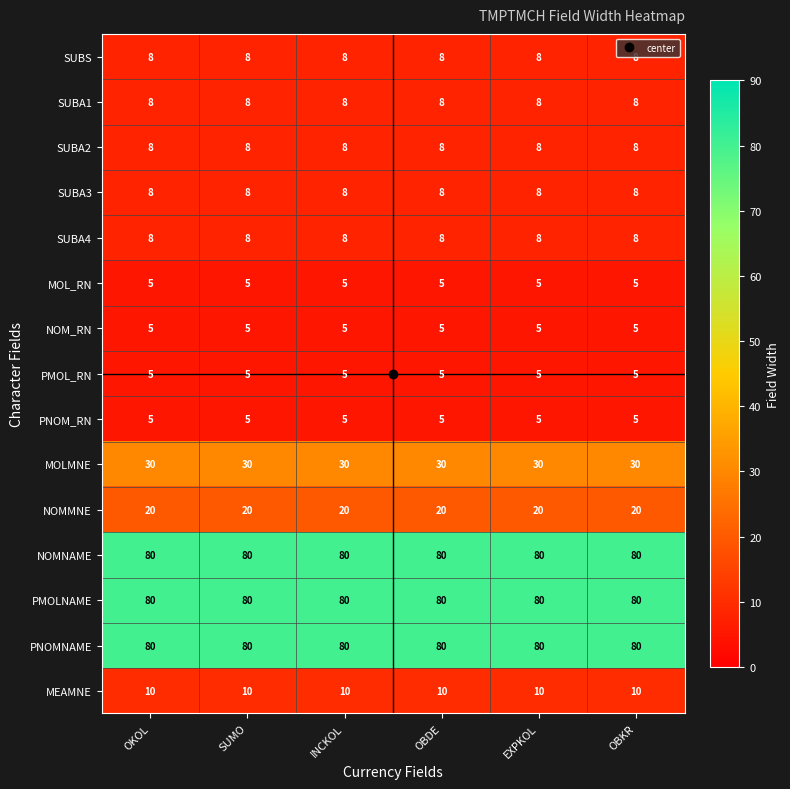

The value of MEAMNE at OBDE is 10. True or false?

True